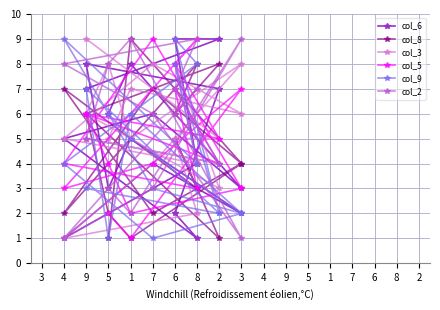

What is the difference between the second highest and minimum values in the col_3 series?

7